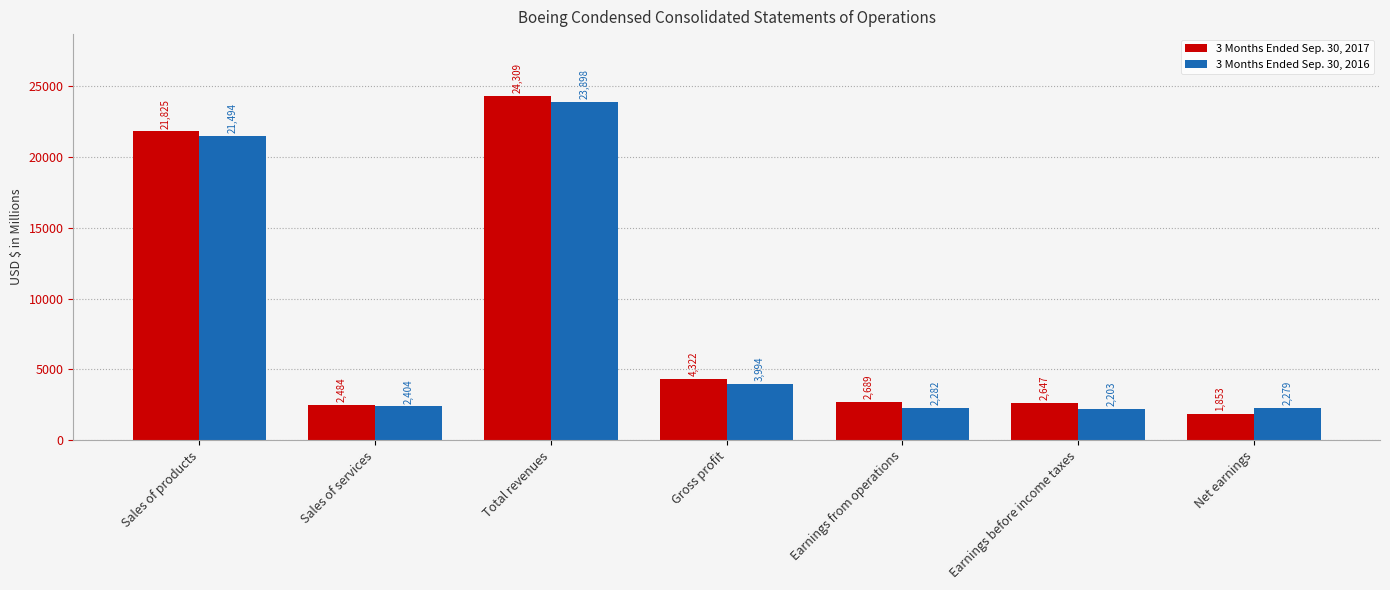

Where does the 3 Months Ended Sep. 30, 2017 series first go above 2689?

Sales of products